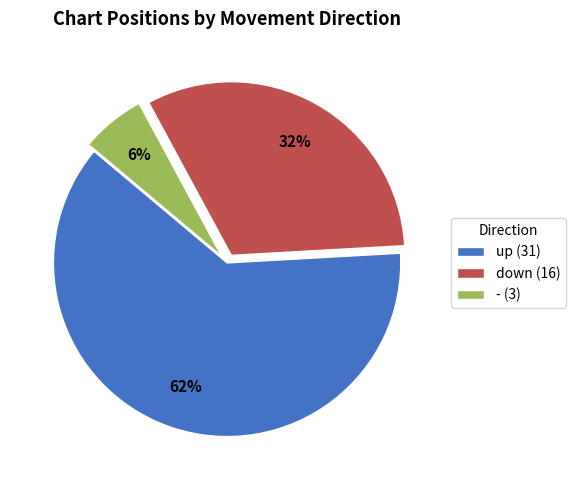

What percentage is the down slice, to the nearest percent?

32%